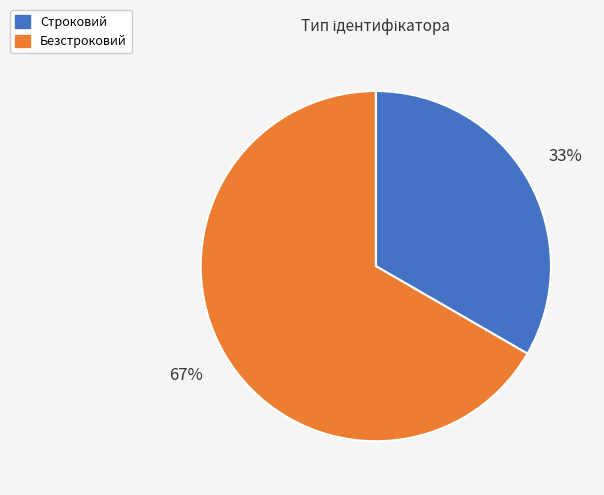

Rank the categories by value from highest to lowest.

Безстроковий, Строковий